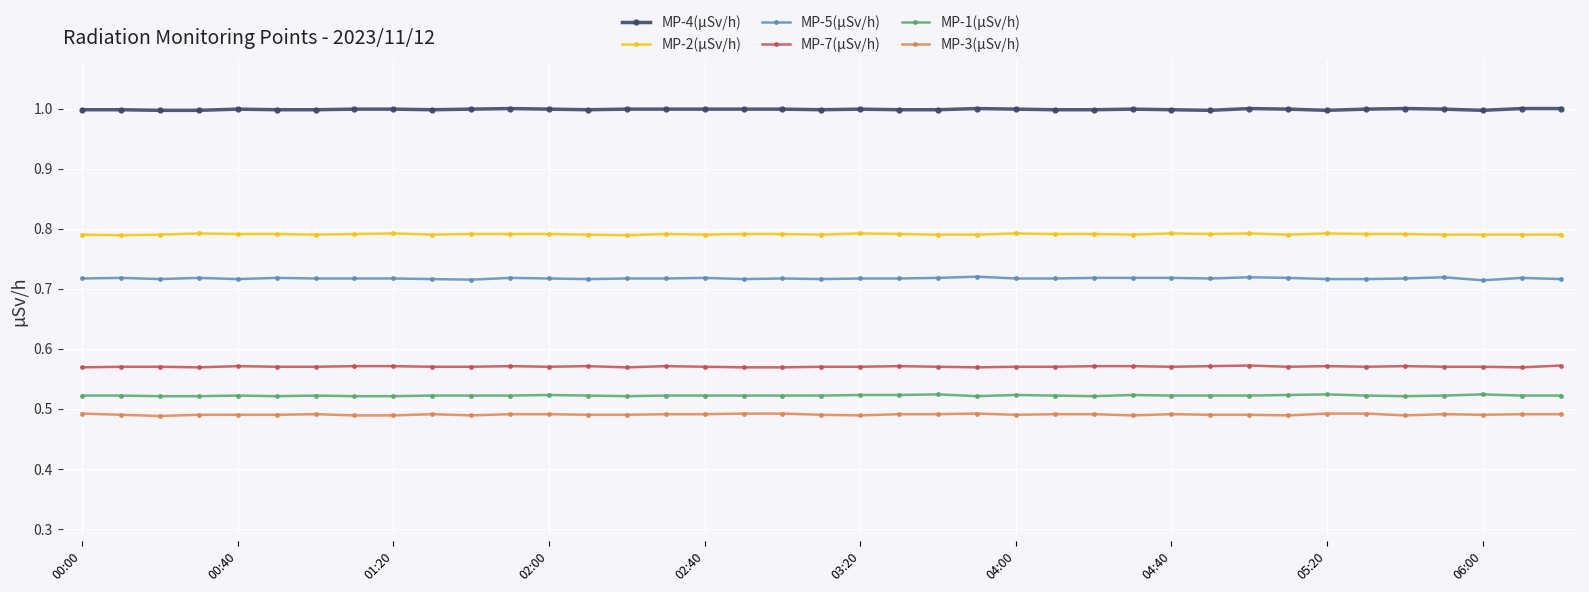

How many MP-2(µSv/h) values are between 0 and 1?

39